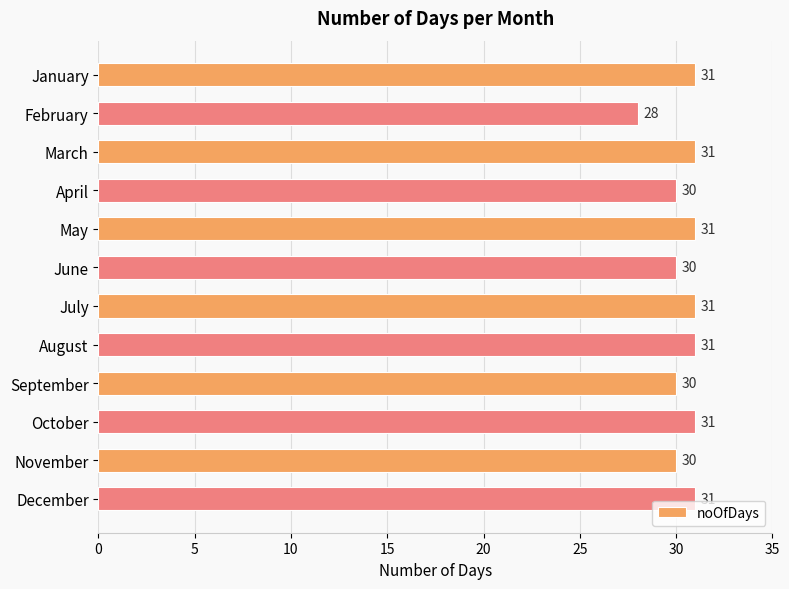

What is the value of the 8th bar from the top?

31